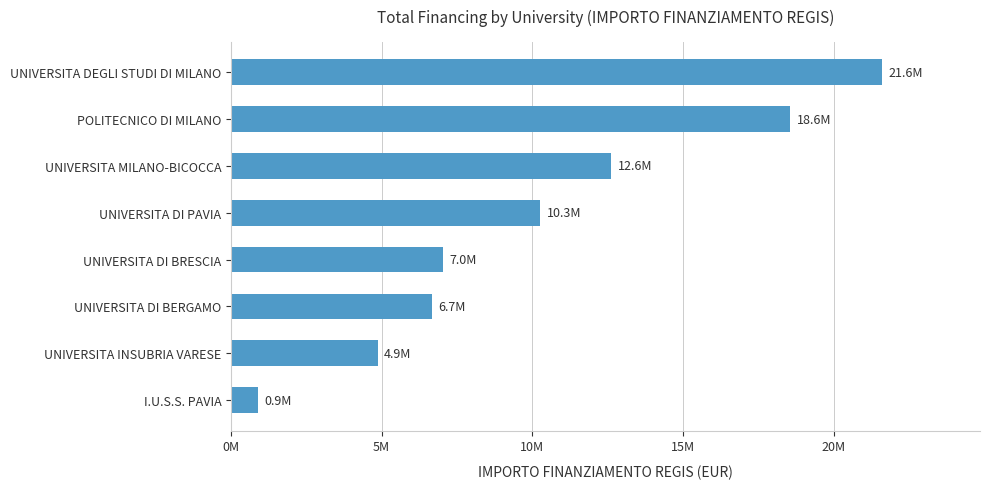

How many bars are there in total?

8